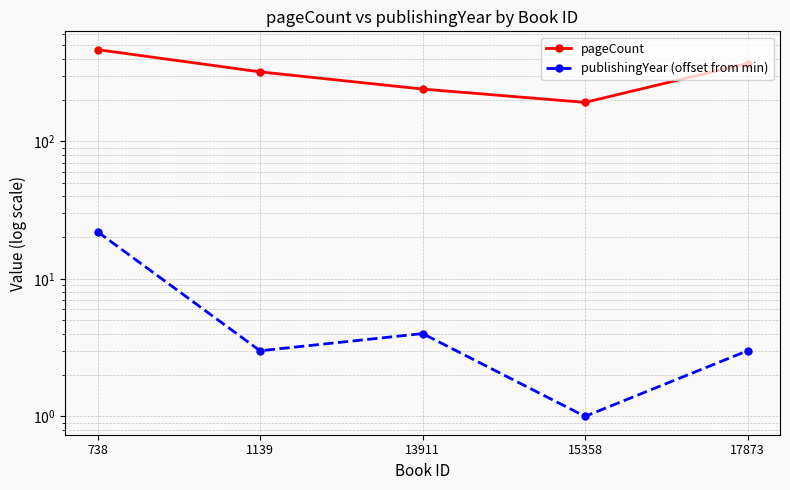

What is the average value of the publishingYear (offset from min) series?

7